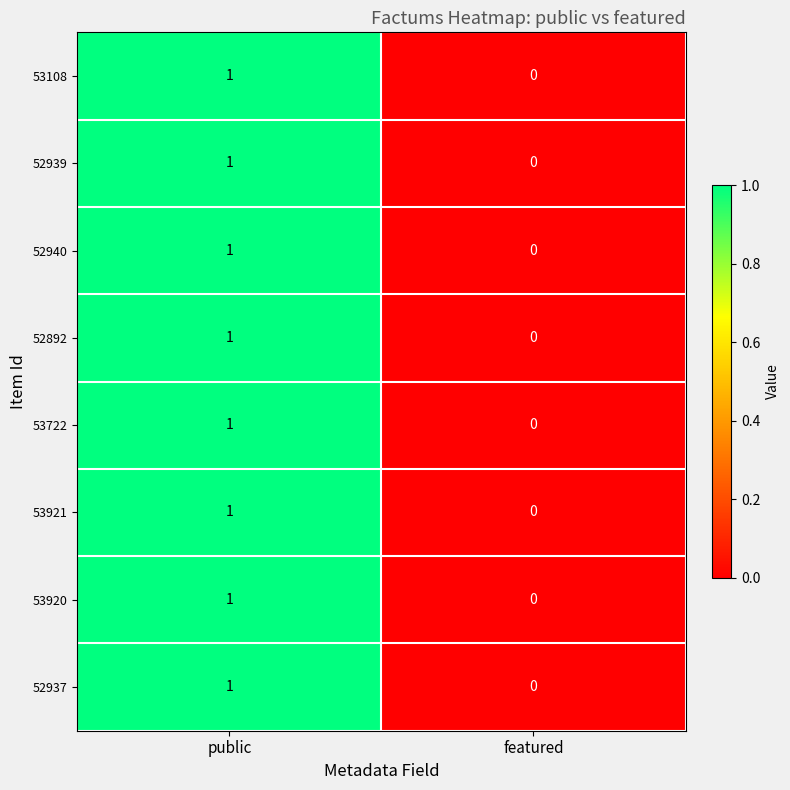

Is it true that 52937 equals 1 at featured?

False